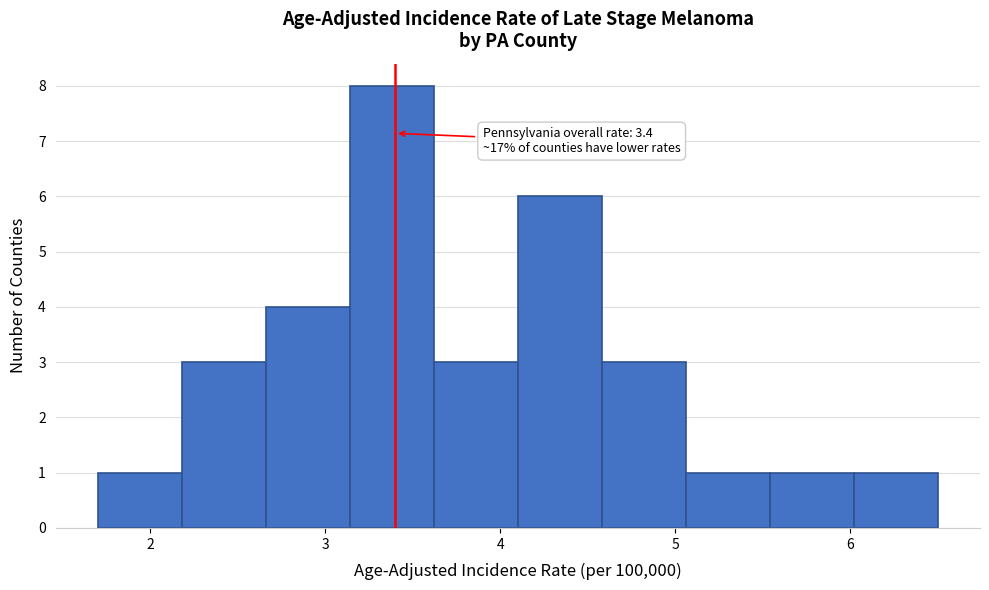

Which range on the x-axis has the tallest bar?

3.14 to 3.62